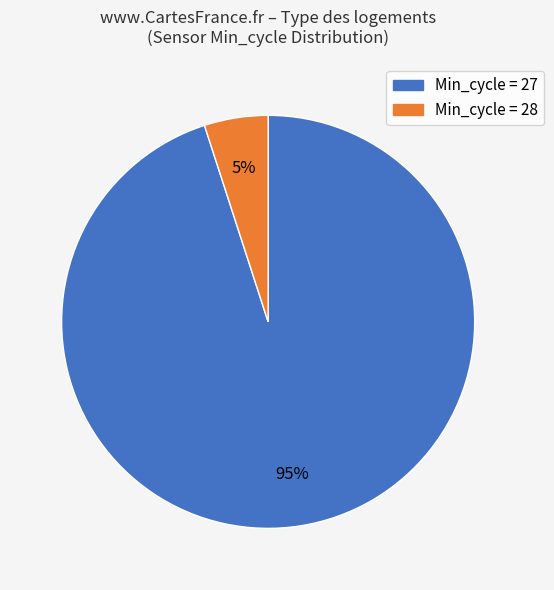

To the nearest percent, what portion does Min_cycle = 27 represent?

95%